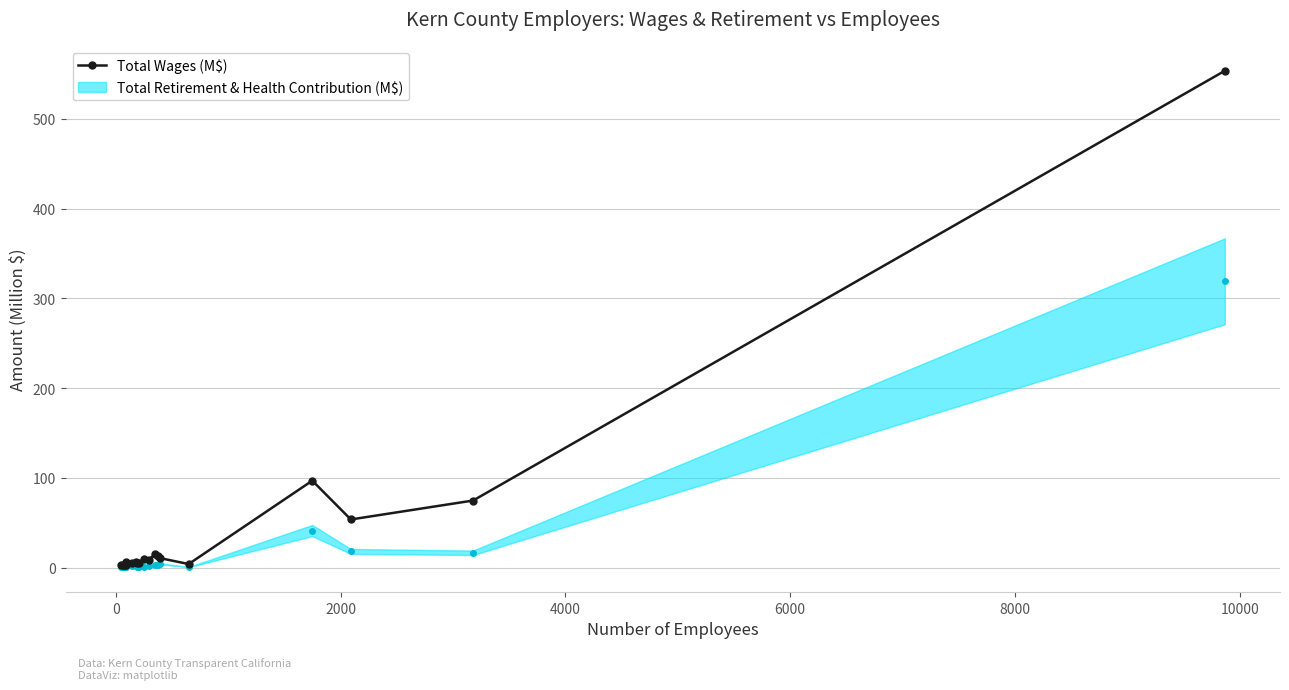

What is the minimum value shown in the chart?

3.1